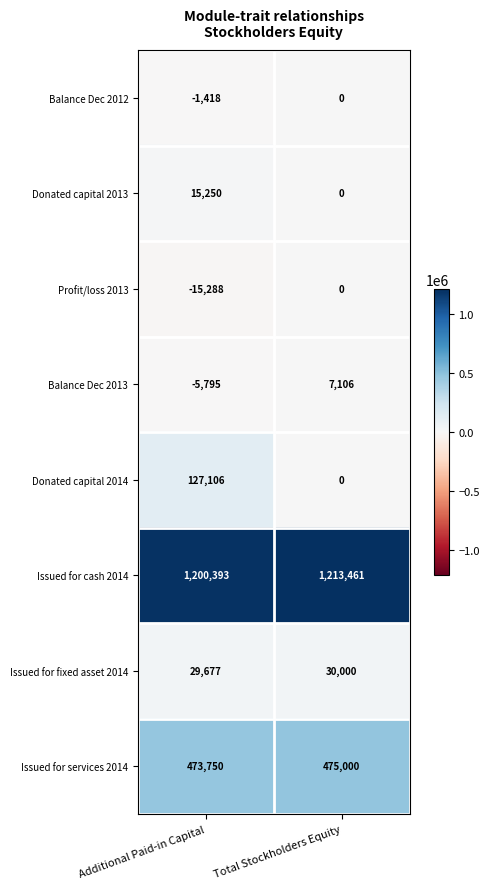

Which series has the largest total across all categories?

Issued for cash 2014